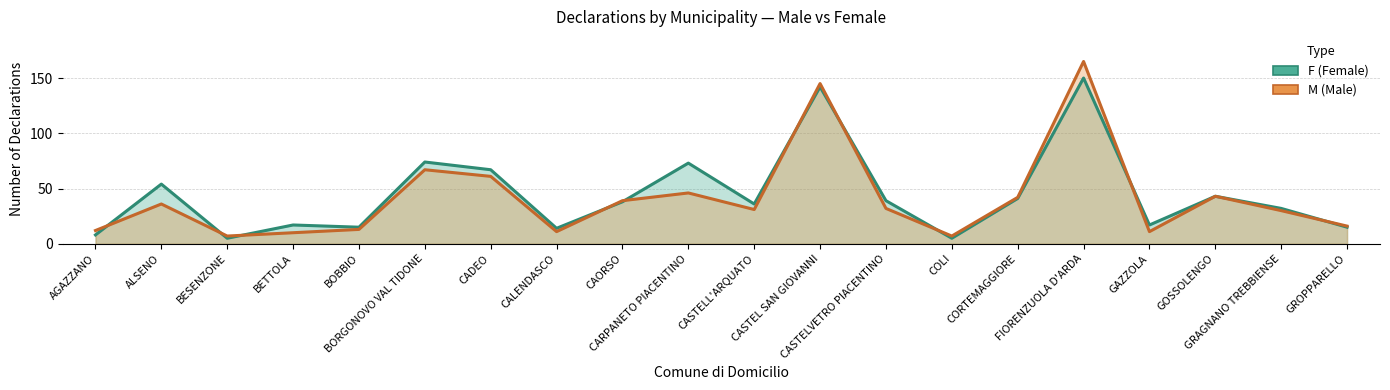

What is the highest value of the M series?

165